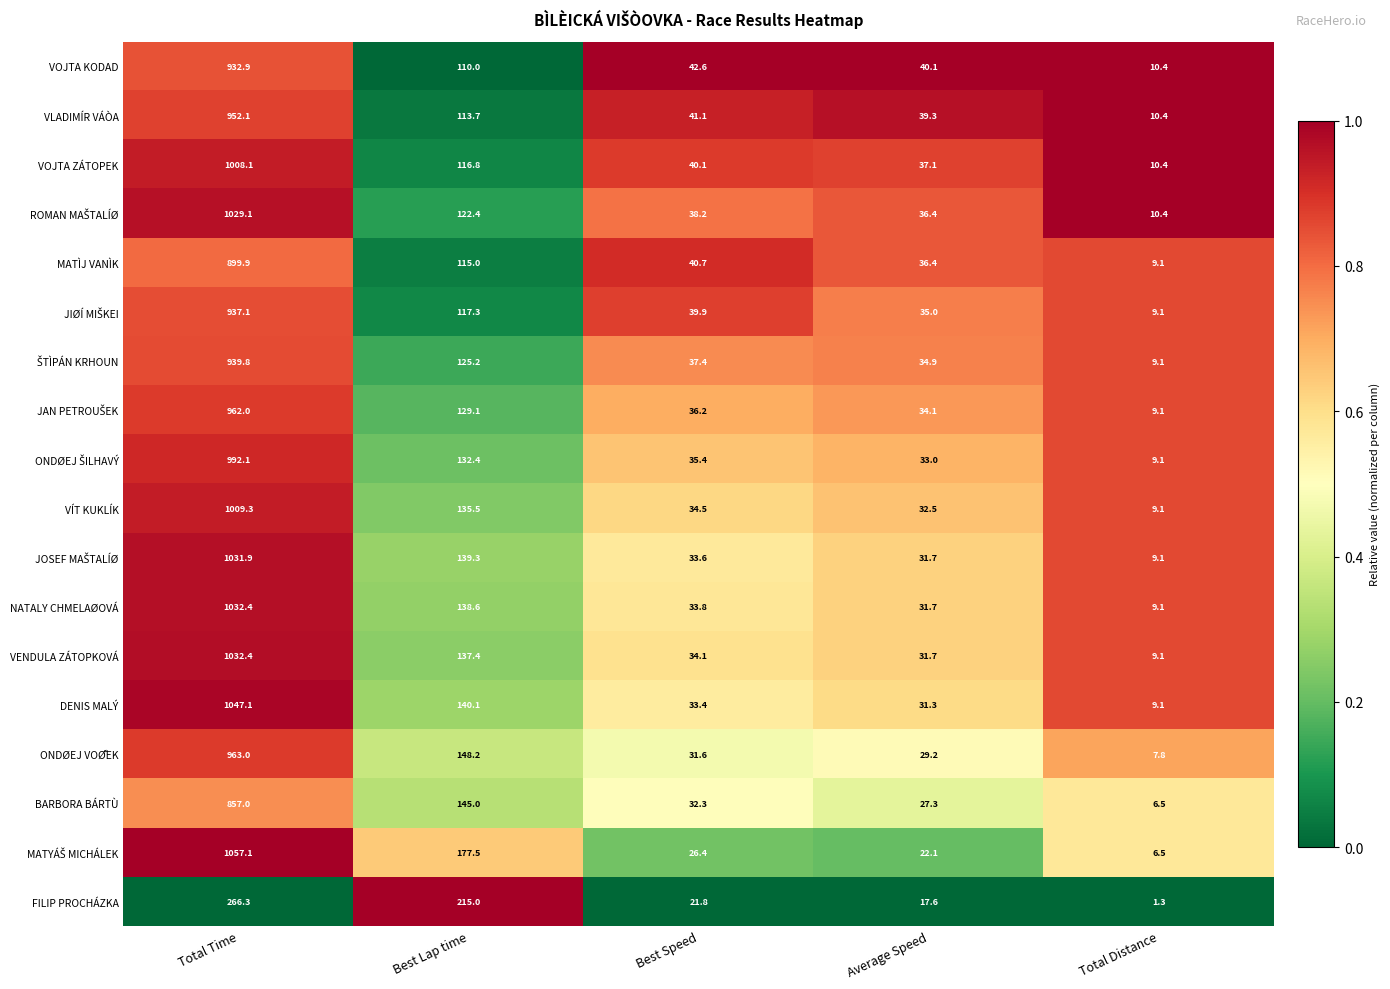

What is the sum of all NATALY CHMELAØOVÁ values?

1245.6